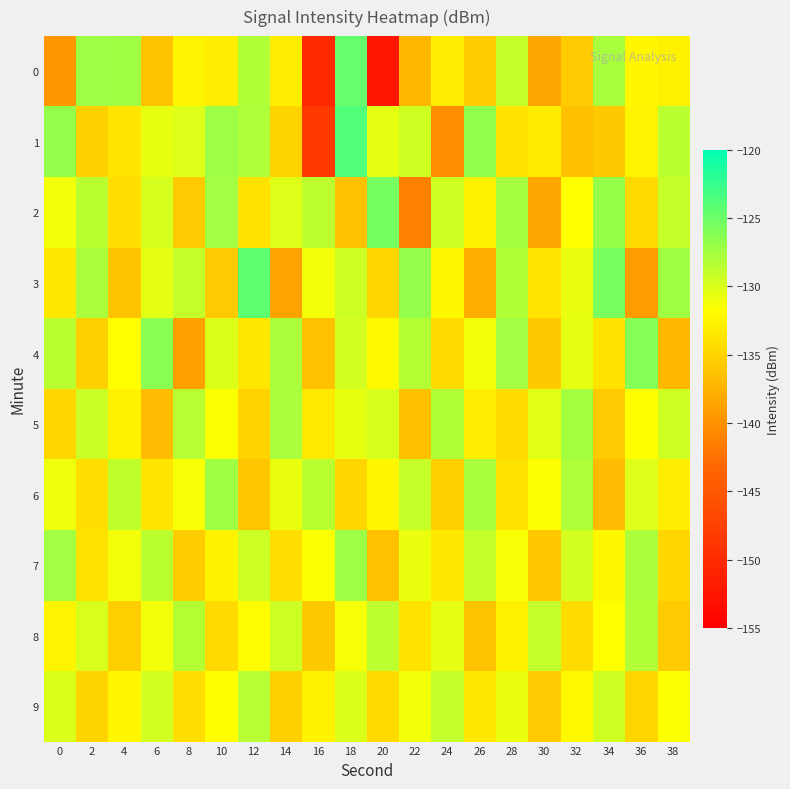

Which series has the largest total across all categories?

3